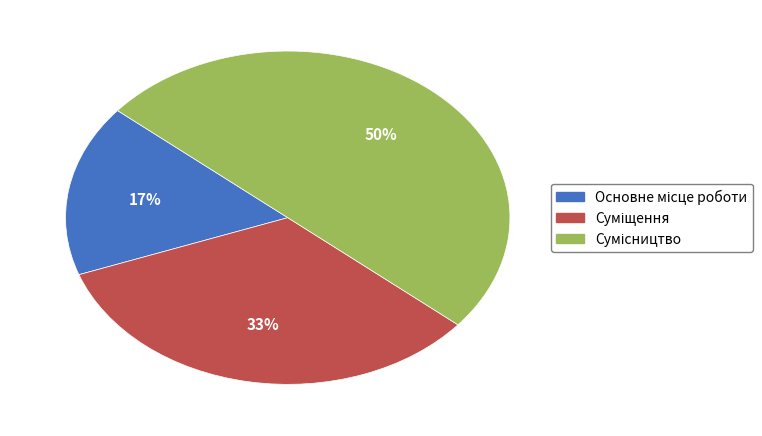

To the nearest percent, what is the difference between the largest and smallest slice percentages?

33%